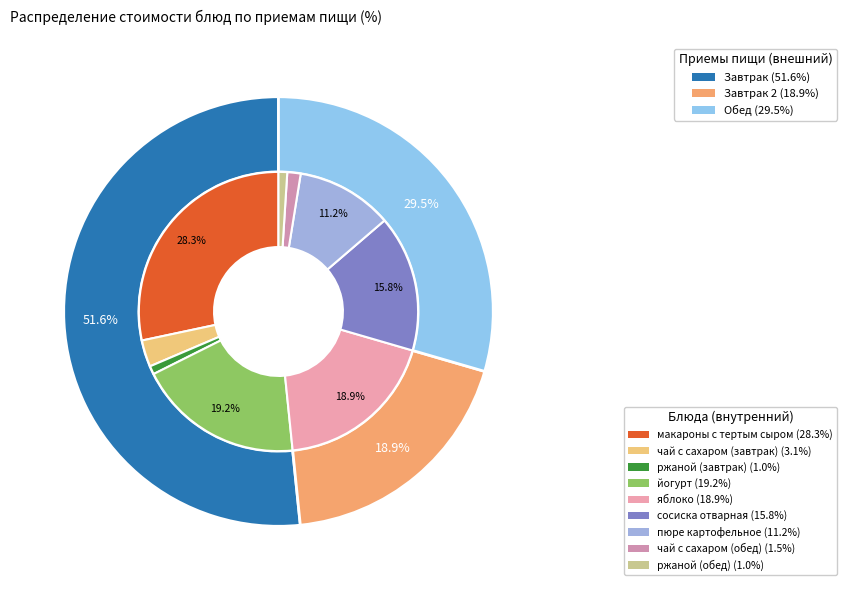

Which category has the smallest portion of the pie?

ржаной (завтрак)